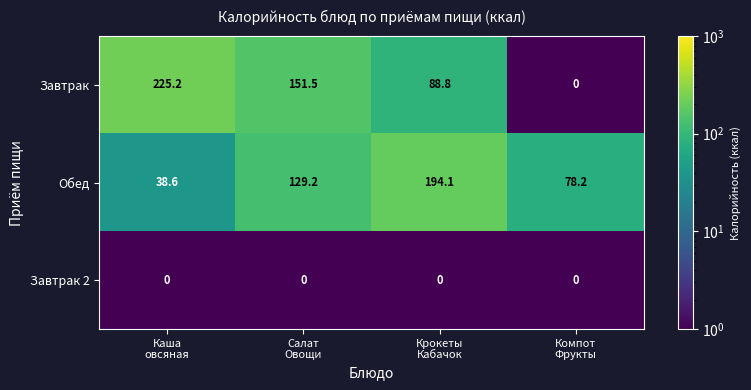

Rank the series by their maximum value, from highest to lowest.

Завтрак, Обед, Завтрак 2